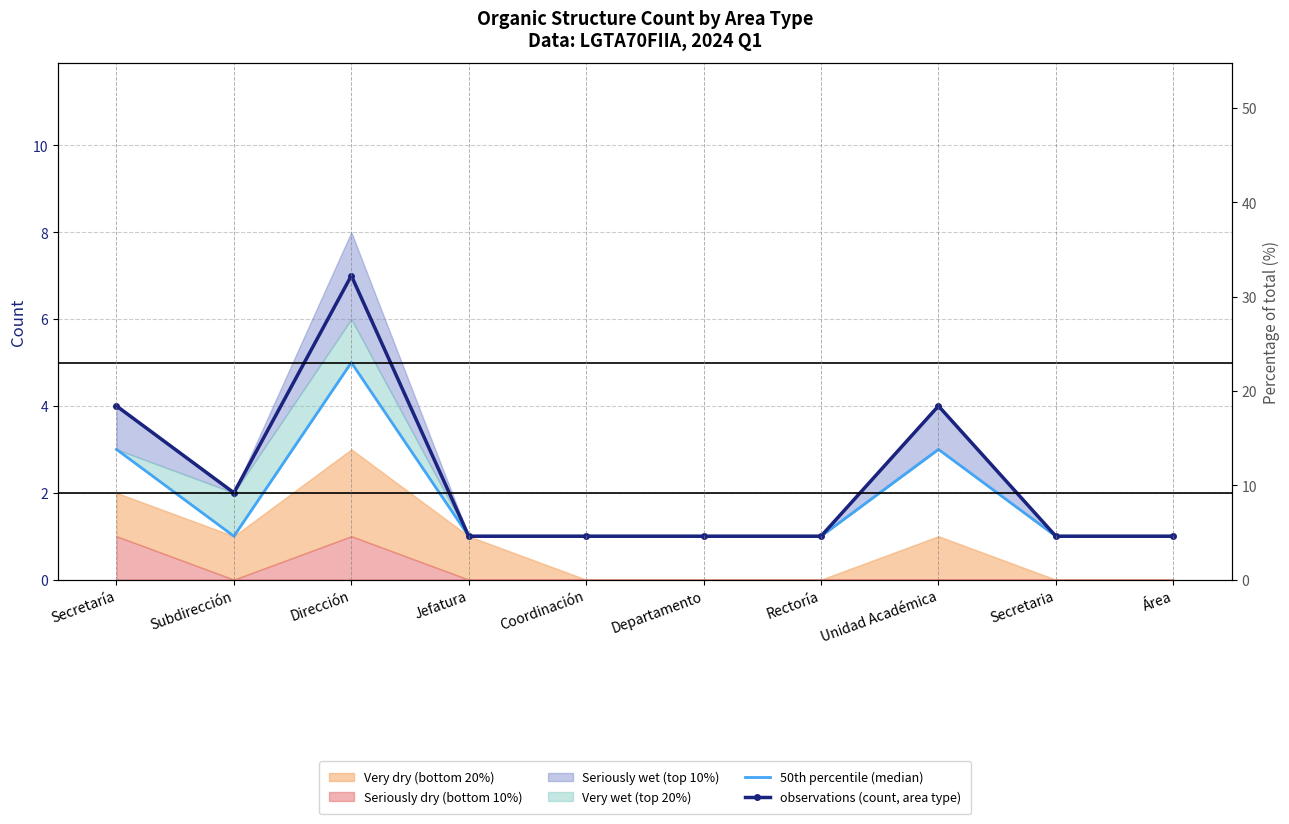

At how many categories does at least one series exceed 4?

1